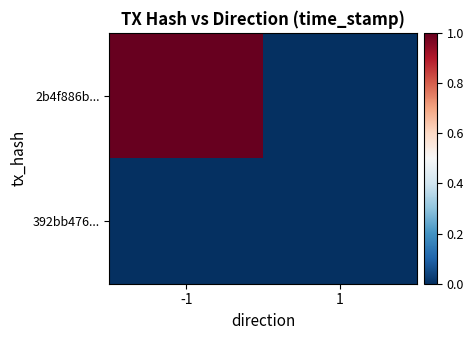

List the series in order of their overall mean, lowest first.

392bb476..., 2b4f886b...